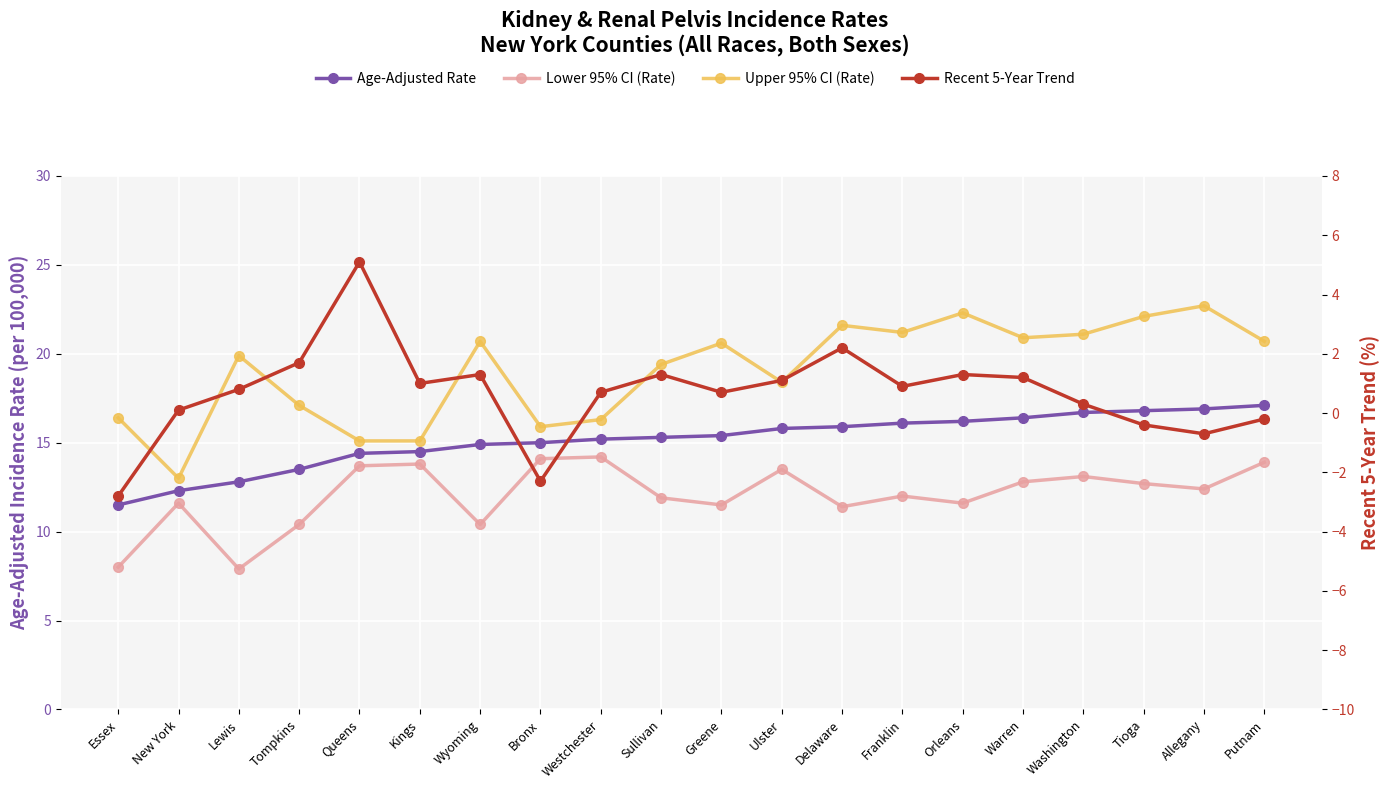

At how many categories does at least one series exceed 19?

12